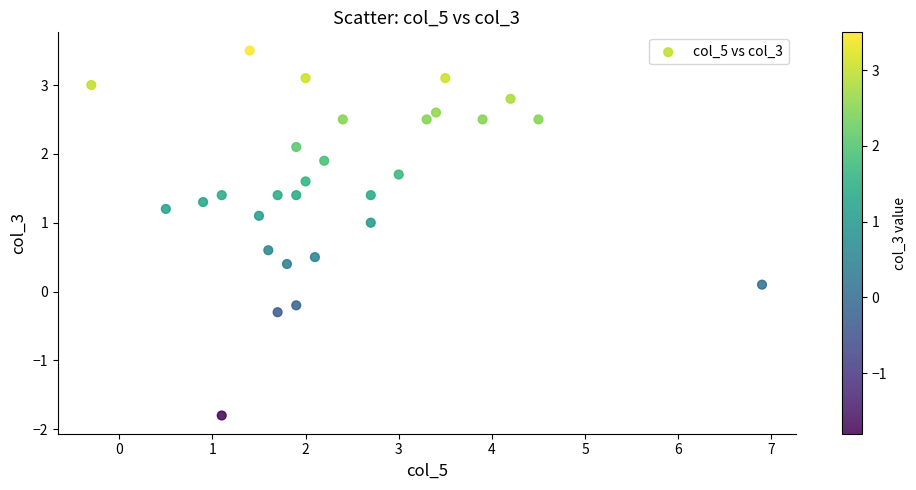

What is the range of Y values (max minus min)?

5.3